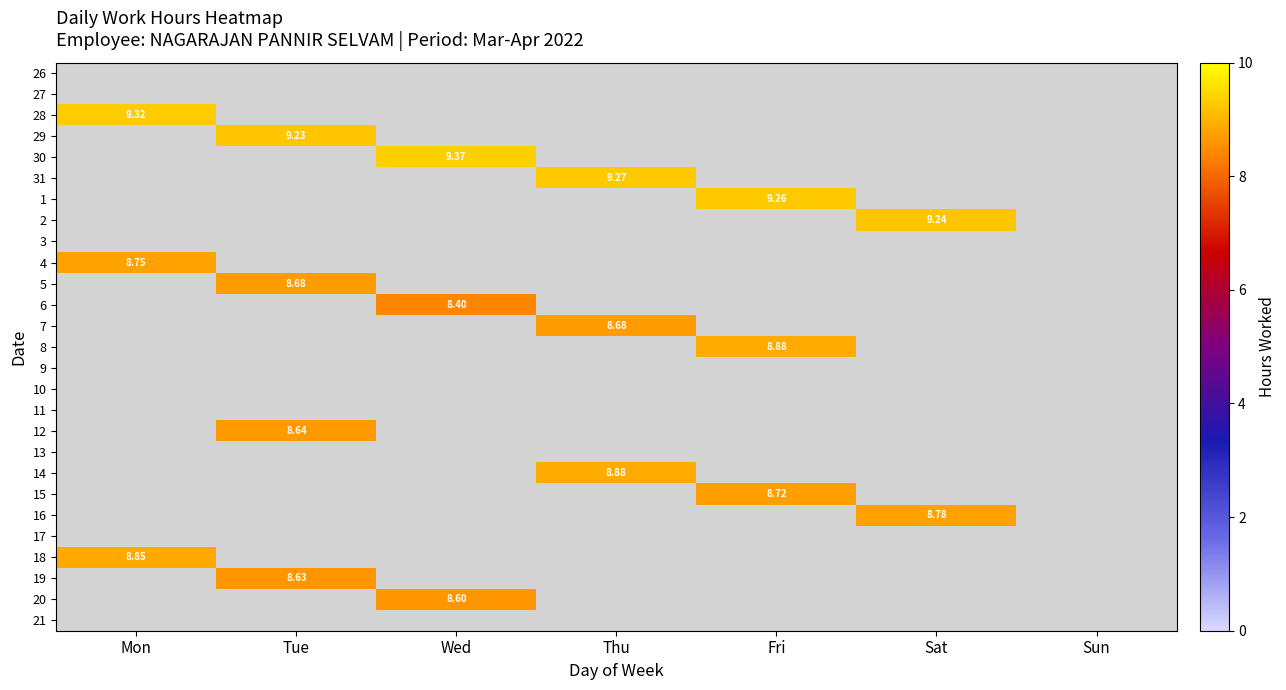

Is the value of 3 at Thu greater than the value of 6 at Thu?

No